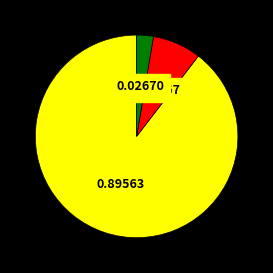

Is there any slice that represents more than half of the pie?

Yes